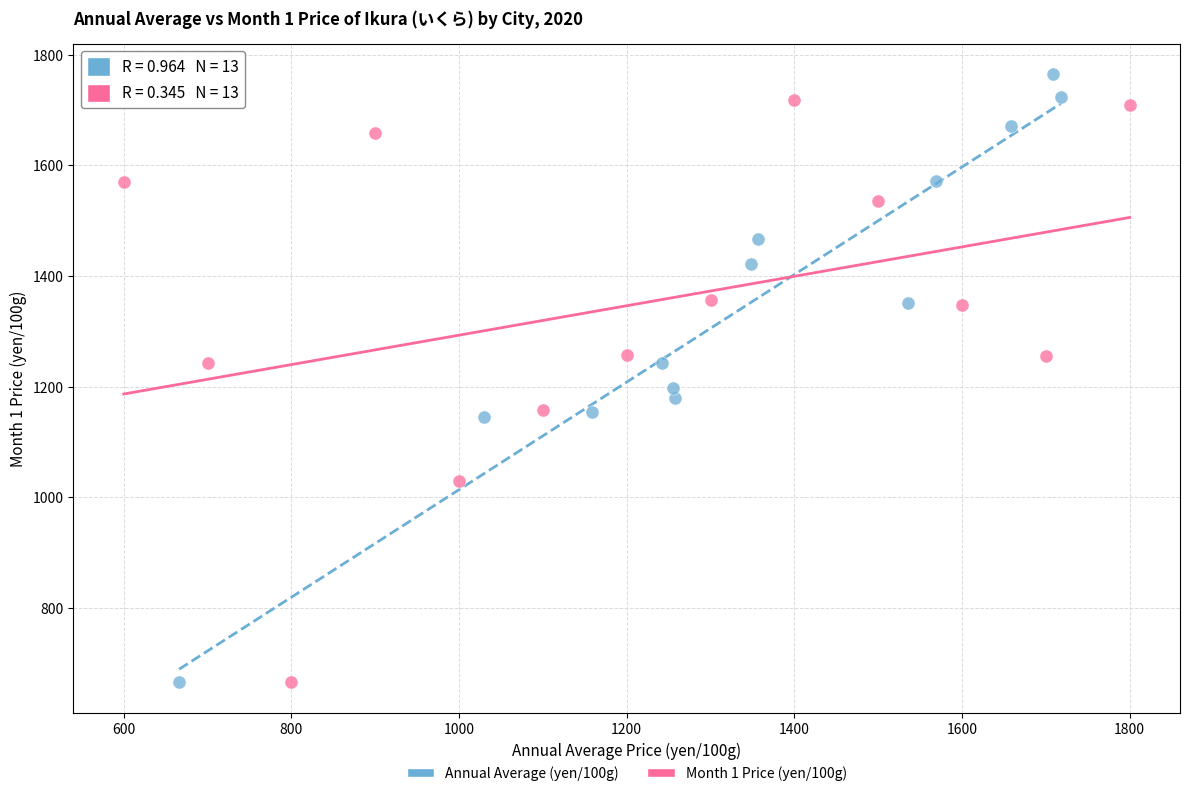

Which series has the largest Y range (max minus min)?

Annual Average (yen/100g)